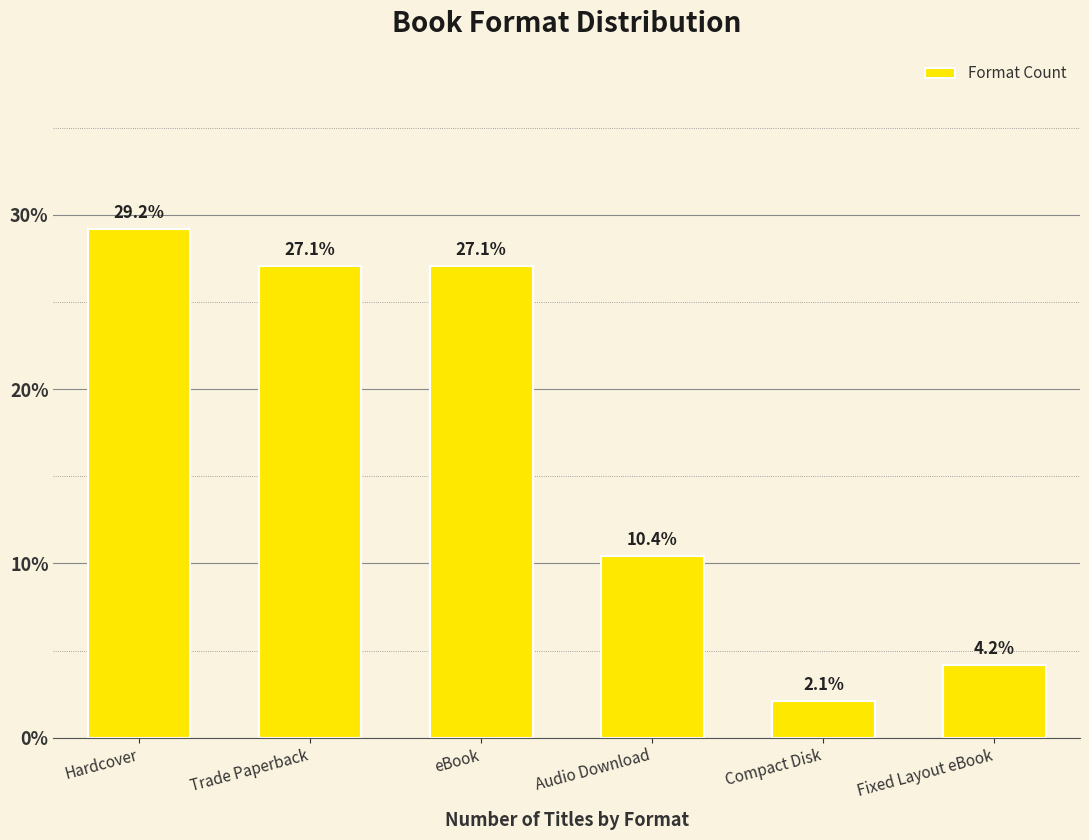

What is the approximate value at Compact Disk?

2.1